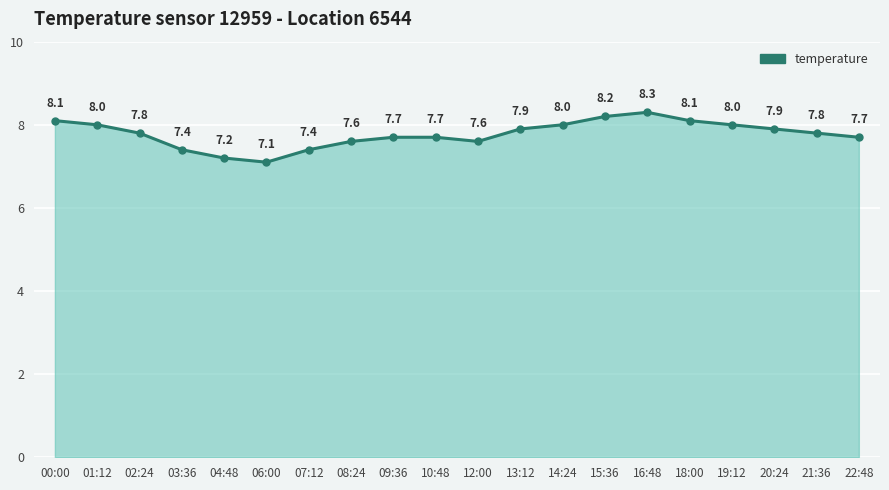

What is the label of the 18th point from the right?

02:24